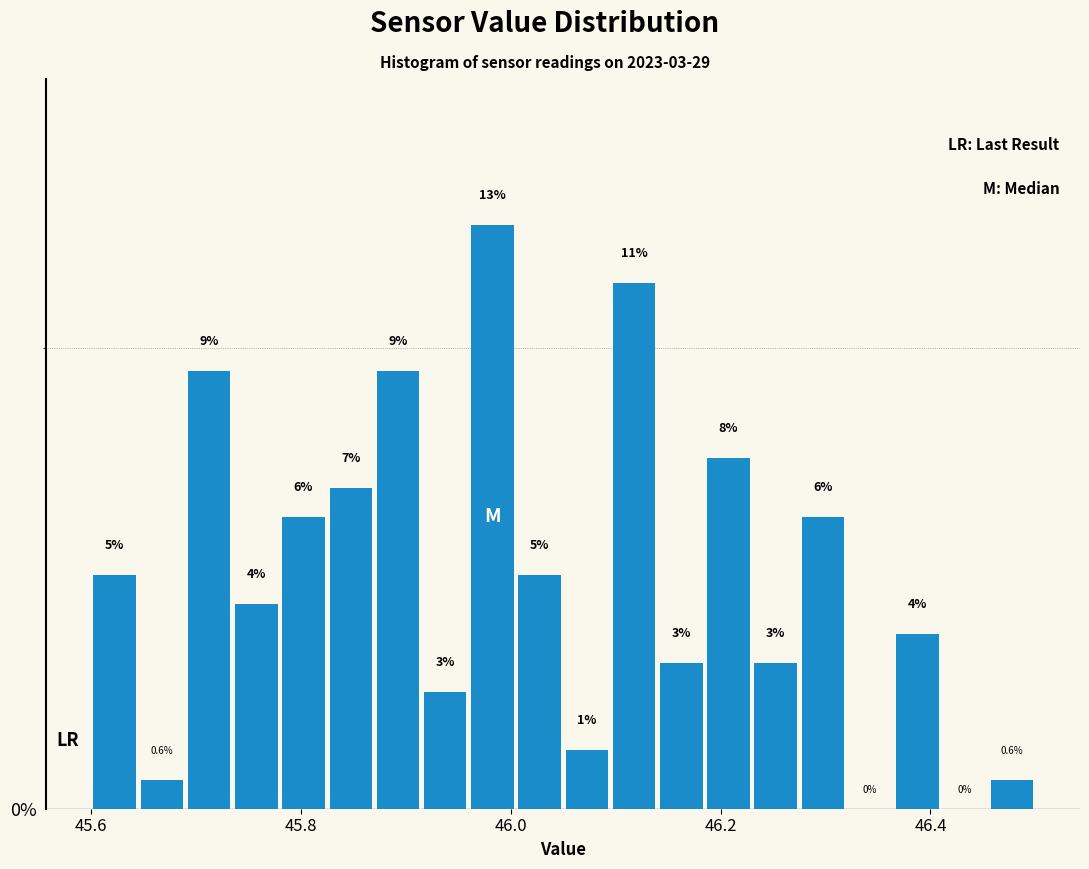

Around what value on the x-axis is the tallest bar? Give the approximate position of its centre, as read against the axis.

45.98